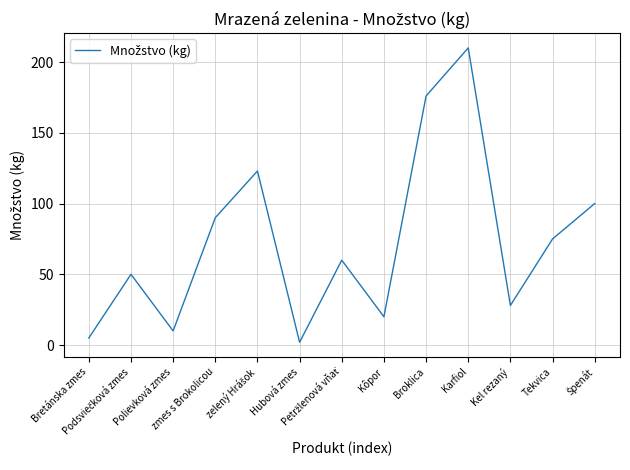

What is the average value?

73